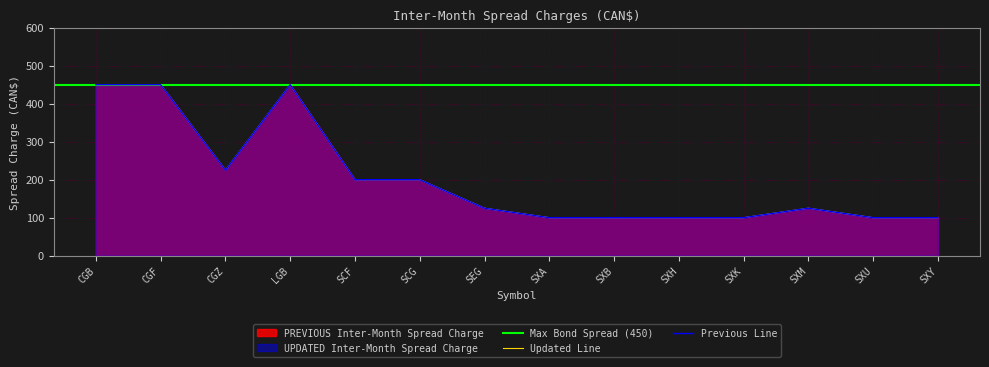

The value of UPDATED Inter-Month Spread Charge at SCF is 348. True or false?

False